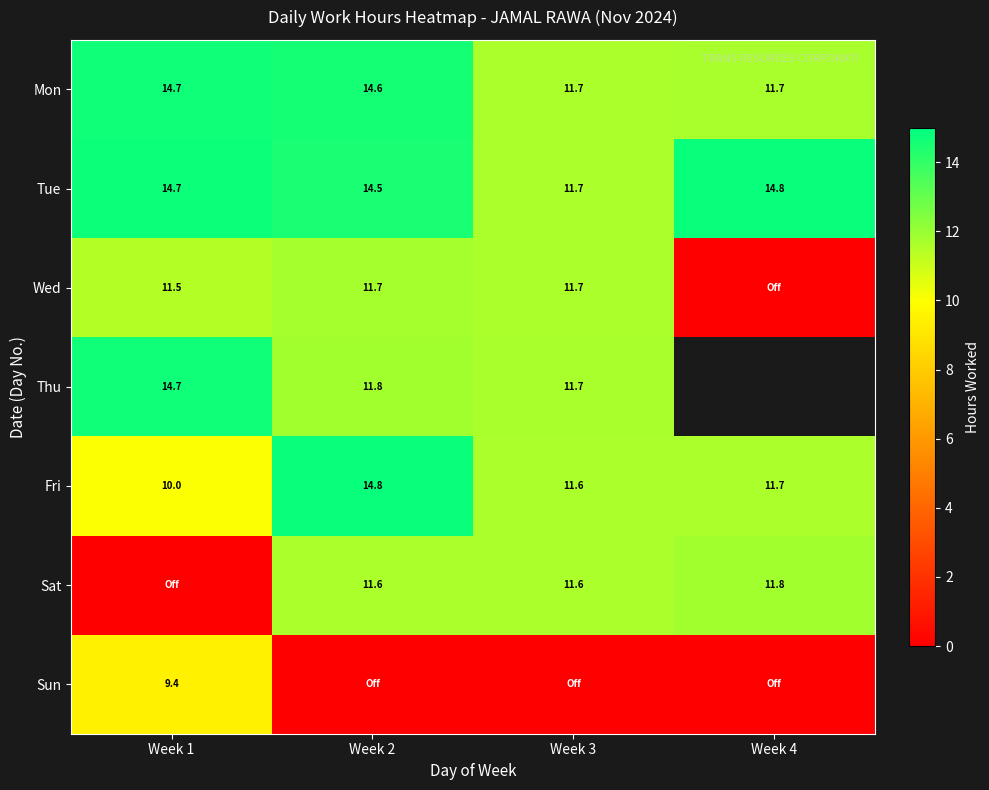

How many data points in Mon are above 14?

2